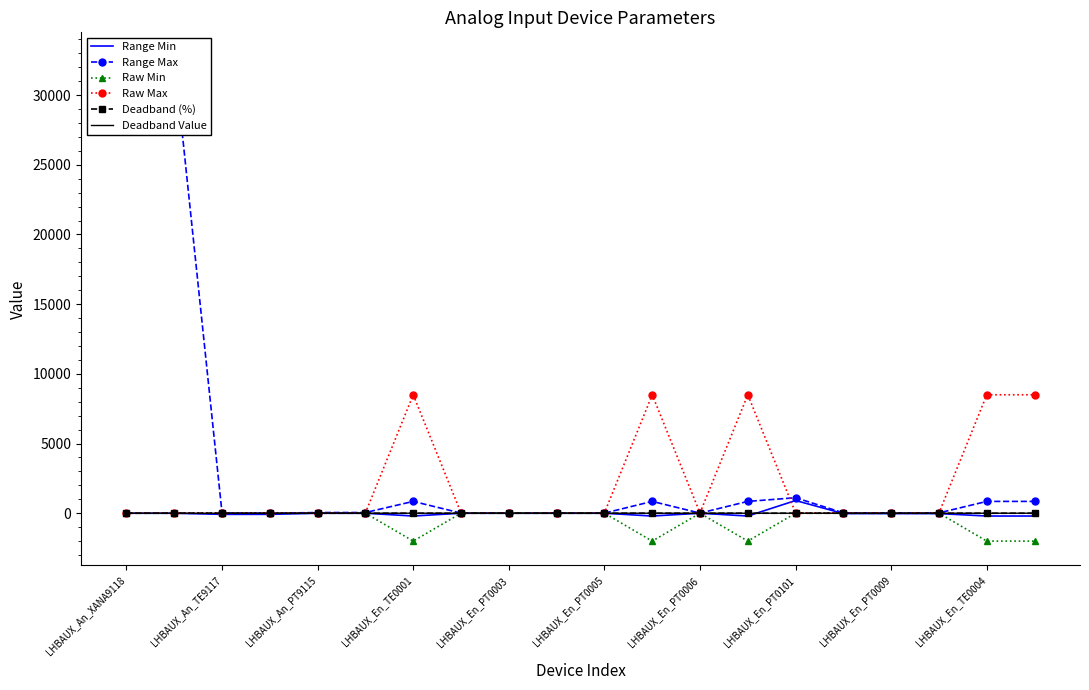

What is the highest value of the Range Min series?

913.3